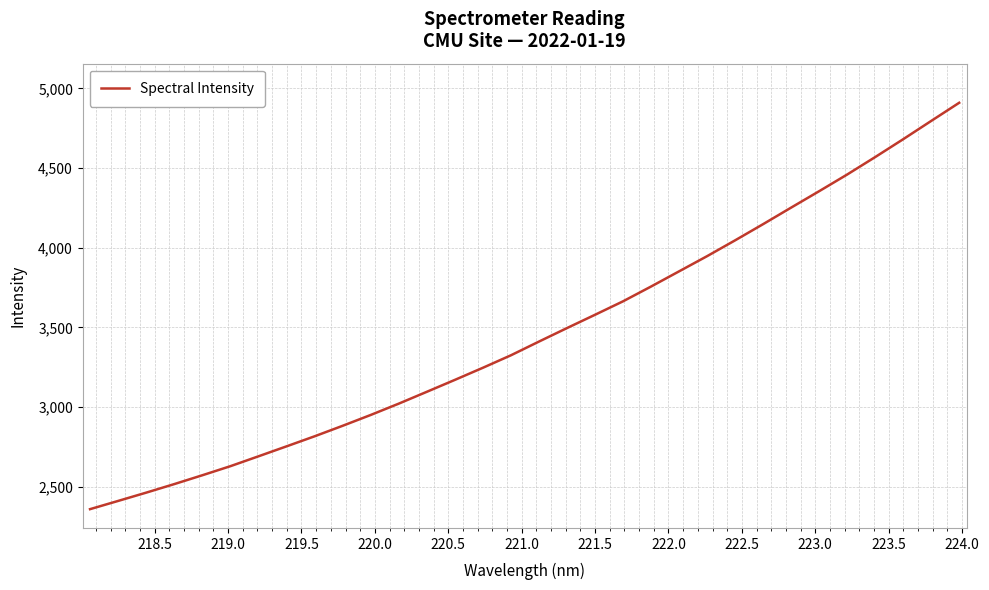

What is the minimum value shown in the chart?

2359.2